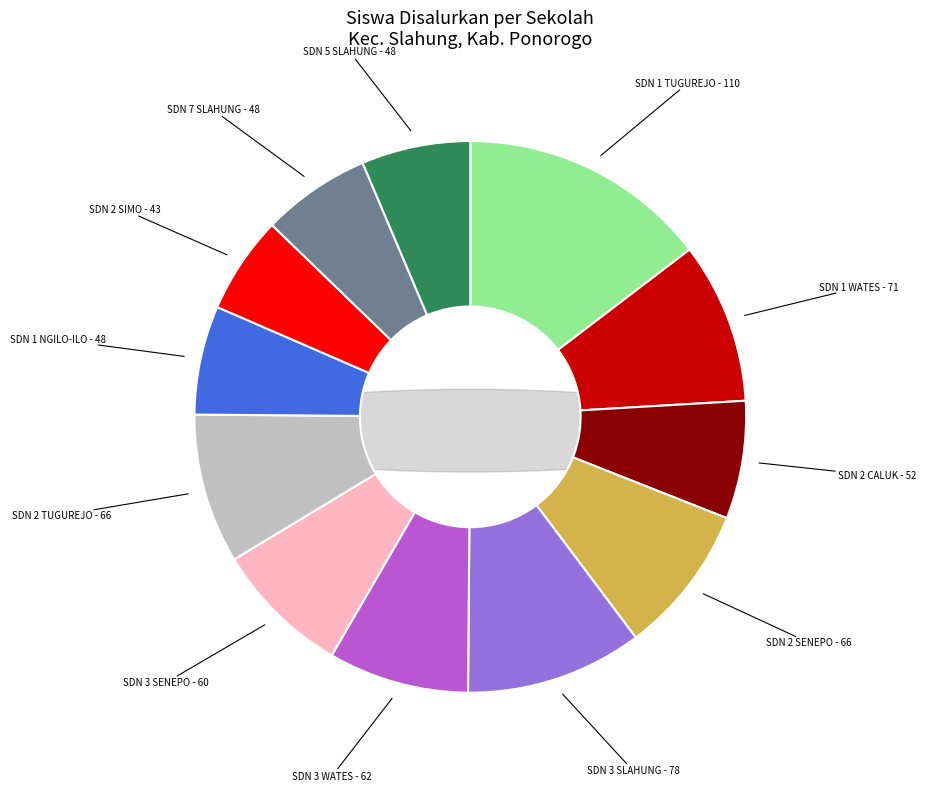

To the nearest percent, what portion does SD NEGERI 3 SLAHUNG represent?

10%